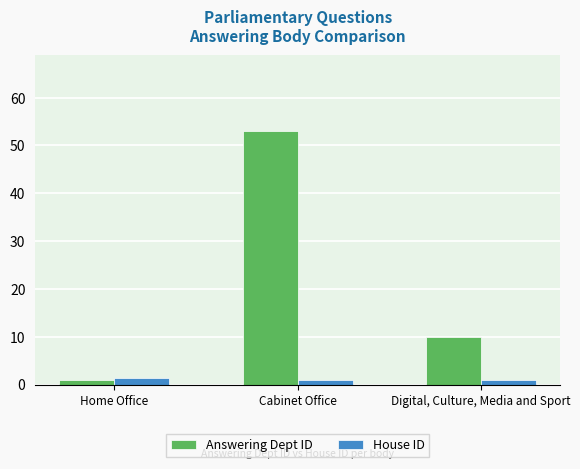

The Answering Dept ID series shows 95.2 at Cabinet Office. True or false?

False